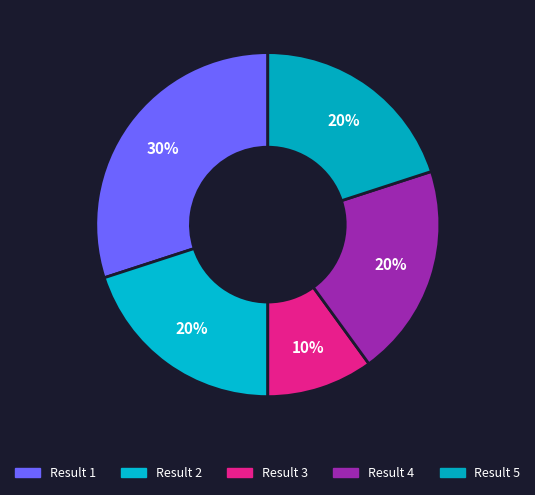

To the nearest percent, what percentage of the pie is Result 3?

10%